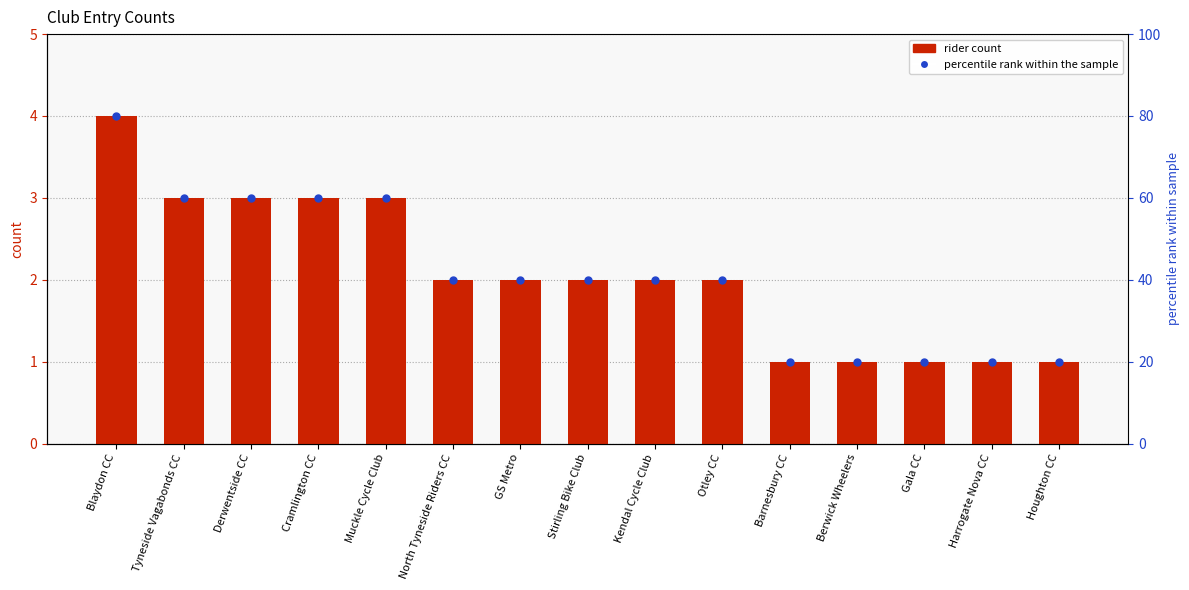

The value at Houghton CC is 1. True or false?

True